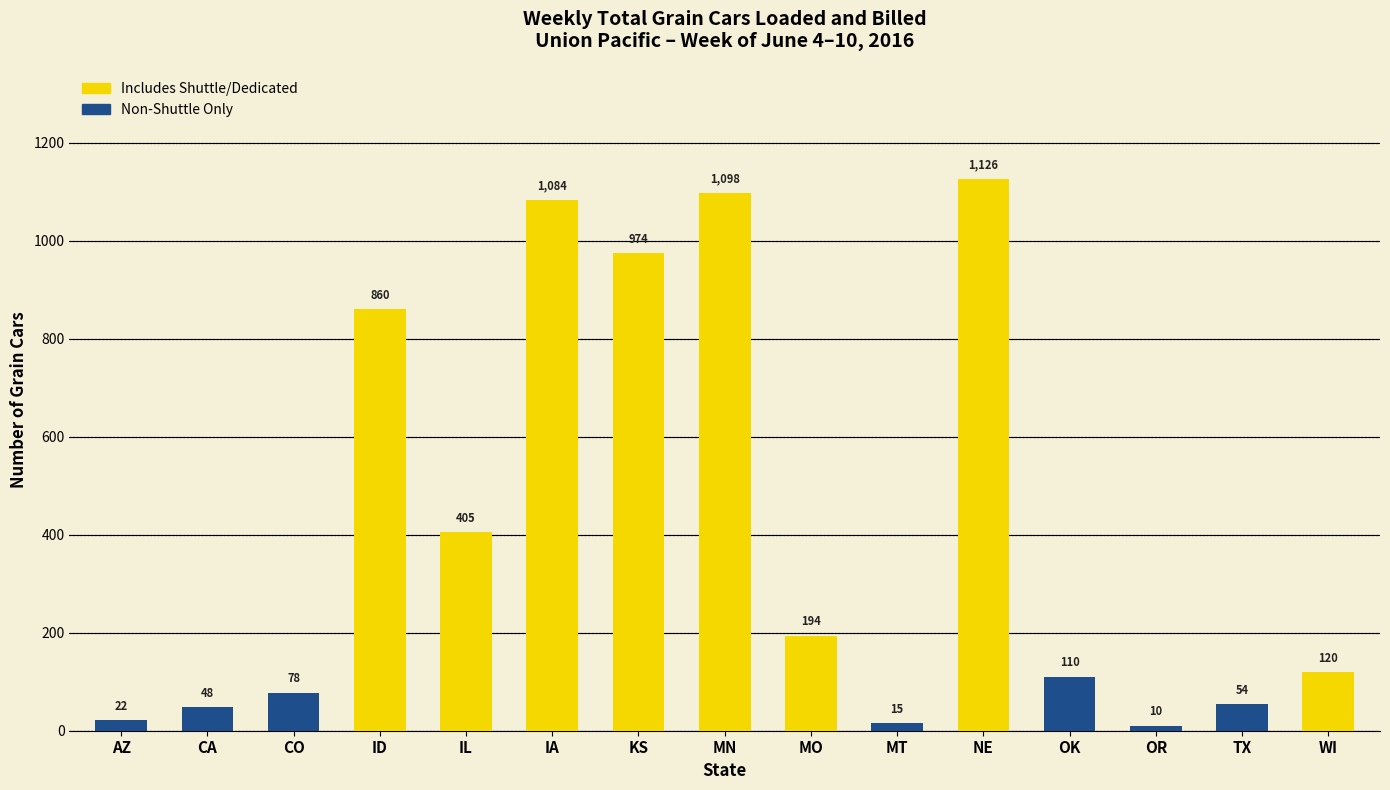

How many data points are less than 120?

7